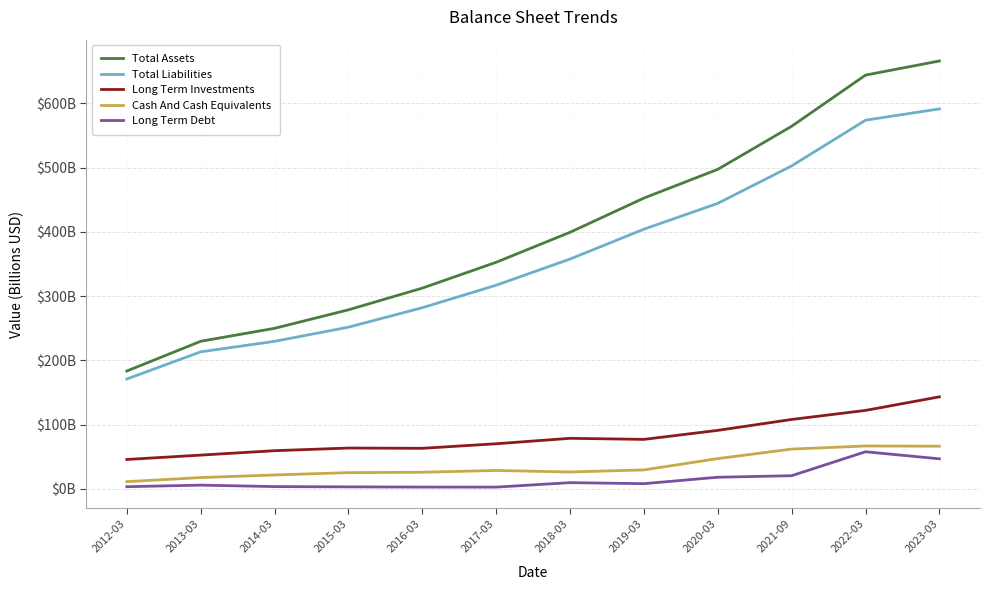

Which series has the widest spread of values?

Total Assets